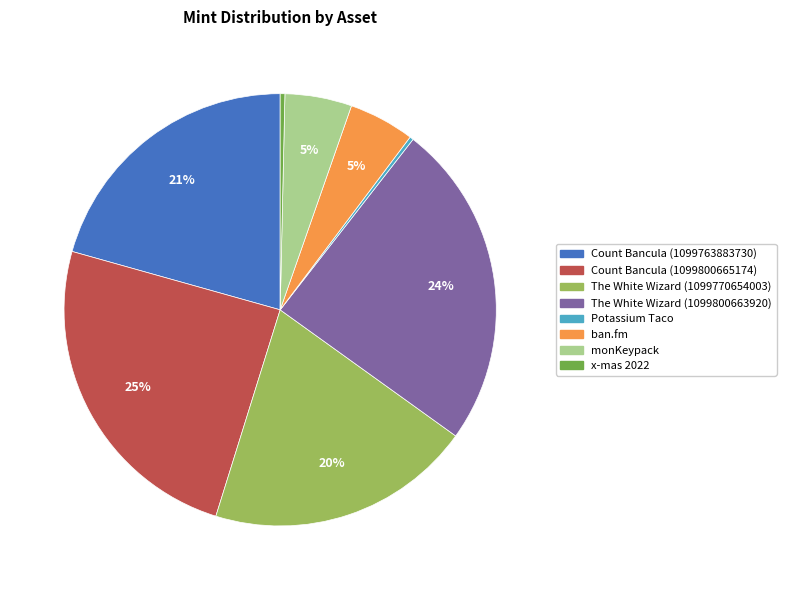

Does any single category account for the majority?

No